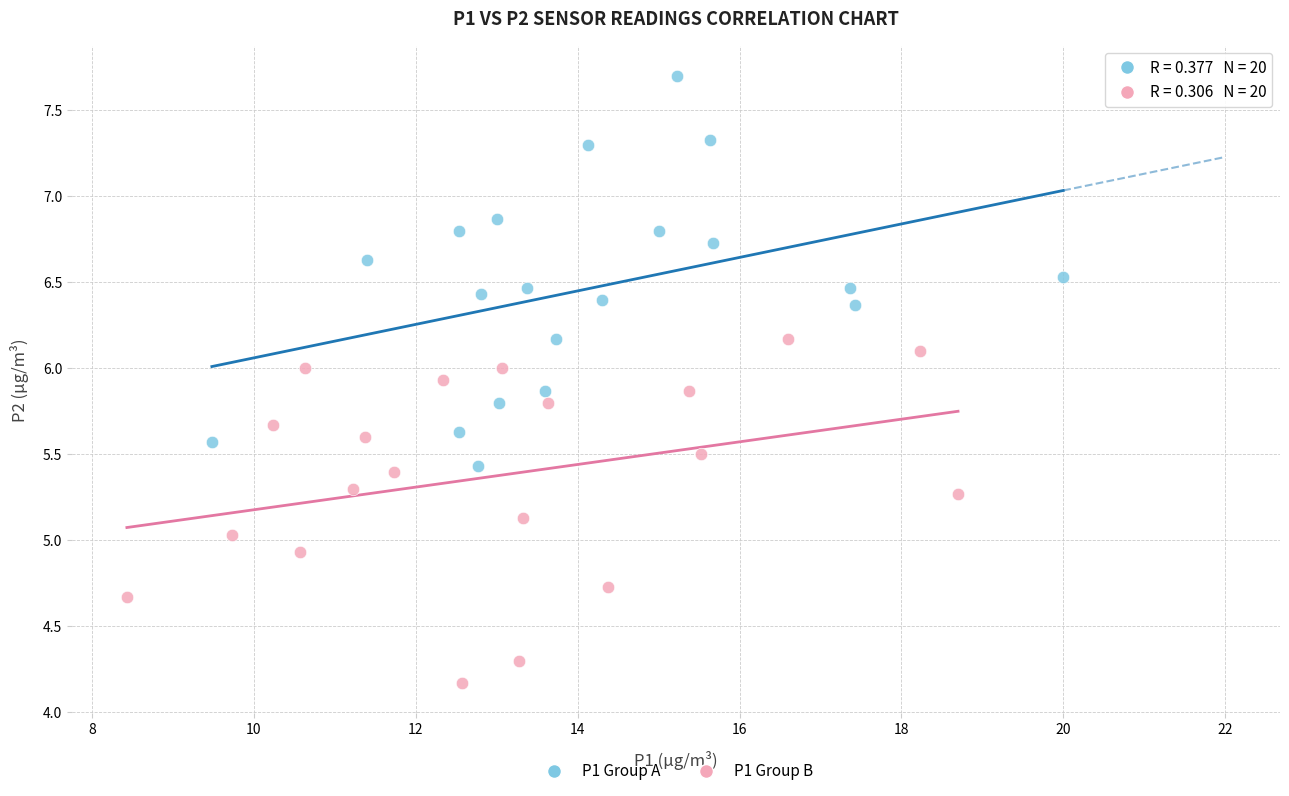

What are all the series names shown in the legend?

P1 Group A, P1 Group B